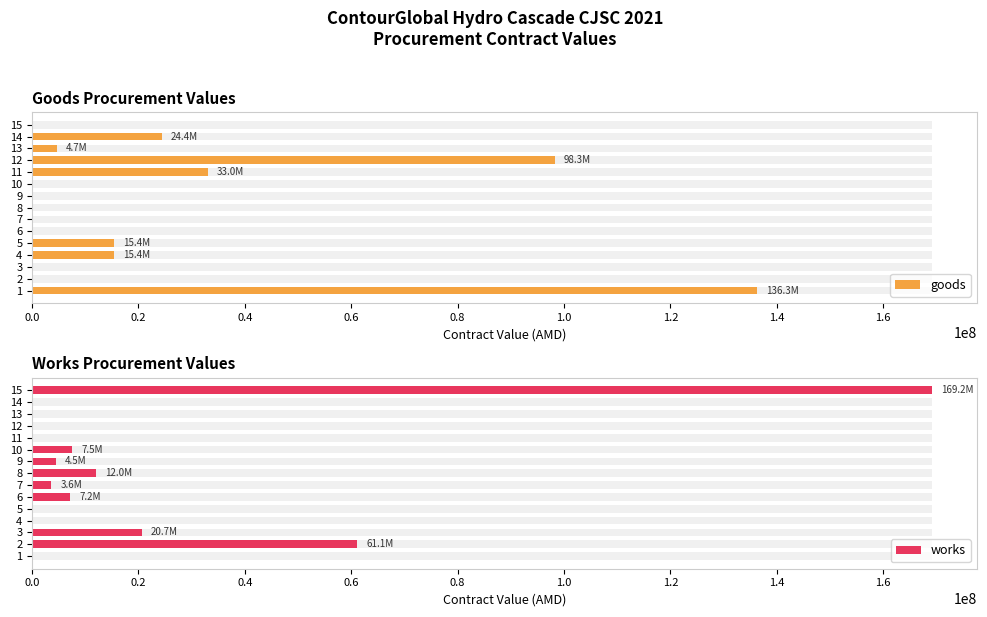

Reading right to left, transcribe all the data shown in this chart.

goods: 0	24440000	4700000	98326350	33000000	0	0	0	0	0	15376050	15376050	0	0	136300000
works: 169200000	0	0	0	0	7520000	4517604	12000000	3595500	7191000	0	0	20680000	61100000	0